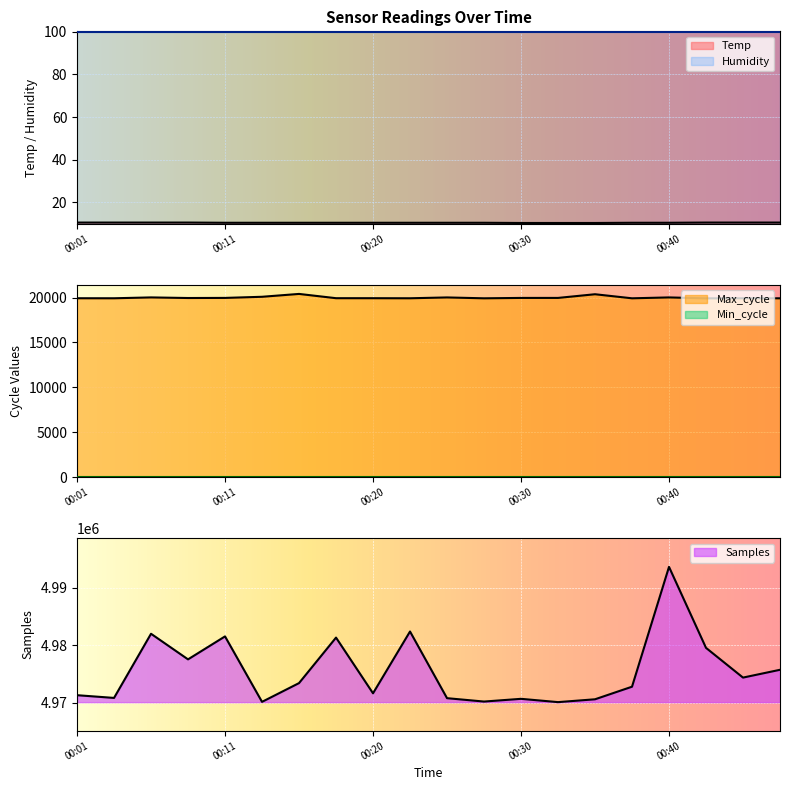

True or false: Max_cycle and Temp cross at least once.

False